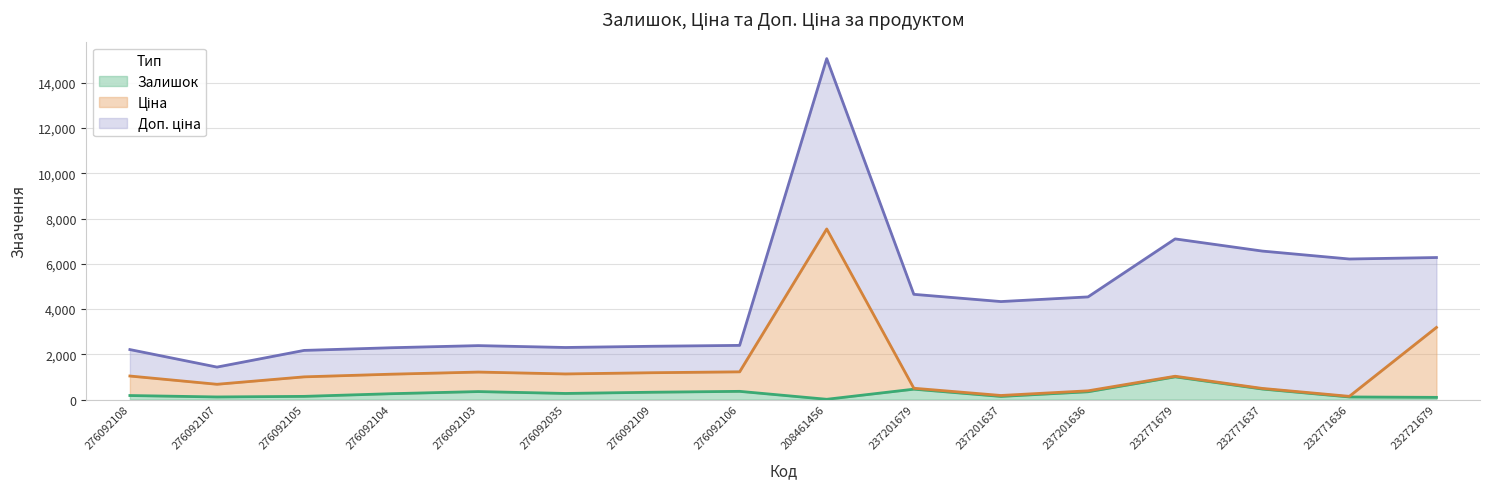

True or false: Ціна and Залишок intersect in this chart.

False